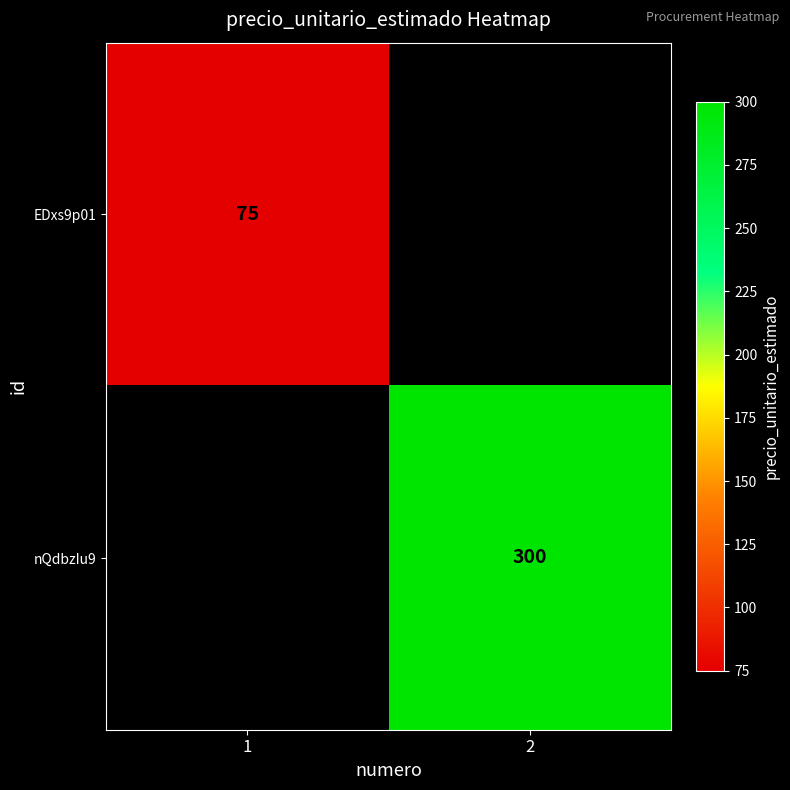

True or false: EDxs9p01 has a value of 75 at 1.

True